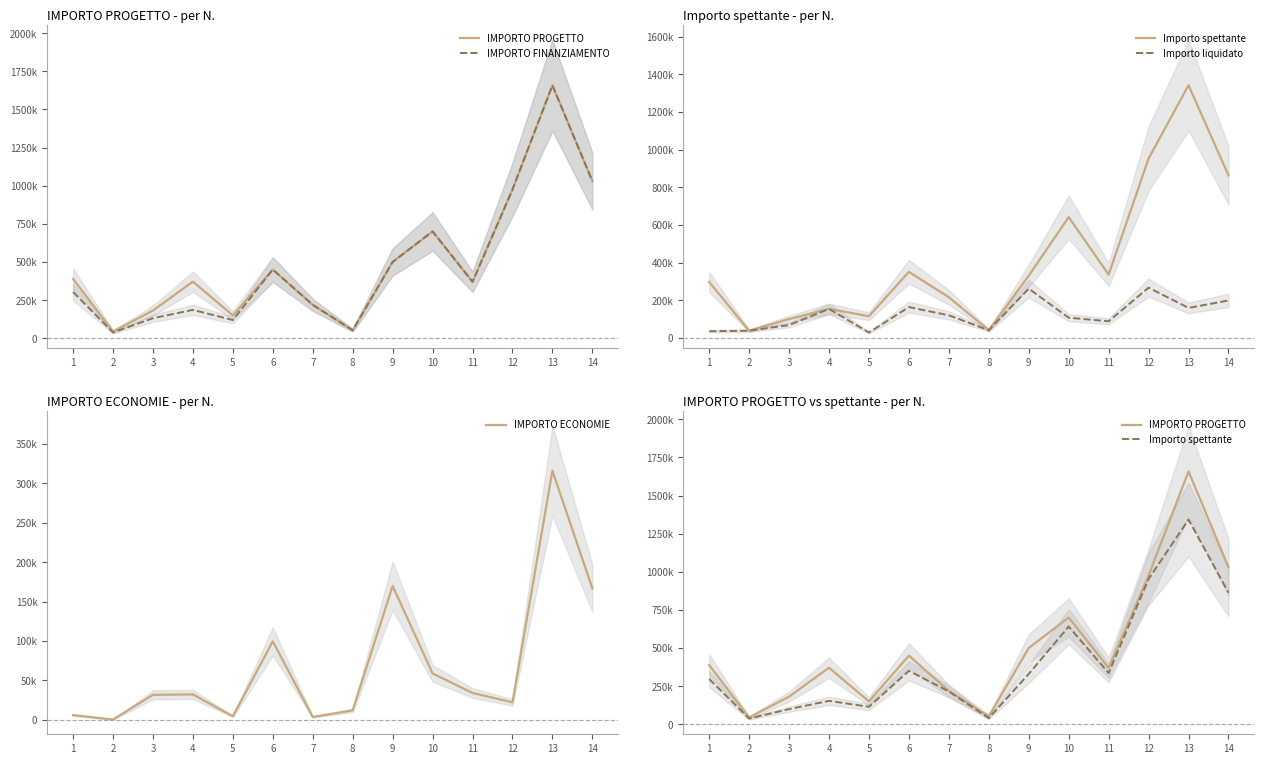

What is the maximum value shown in the chart?

1658190.0